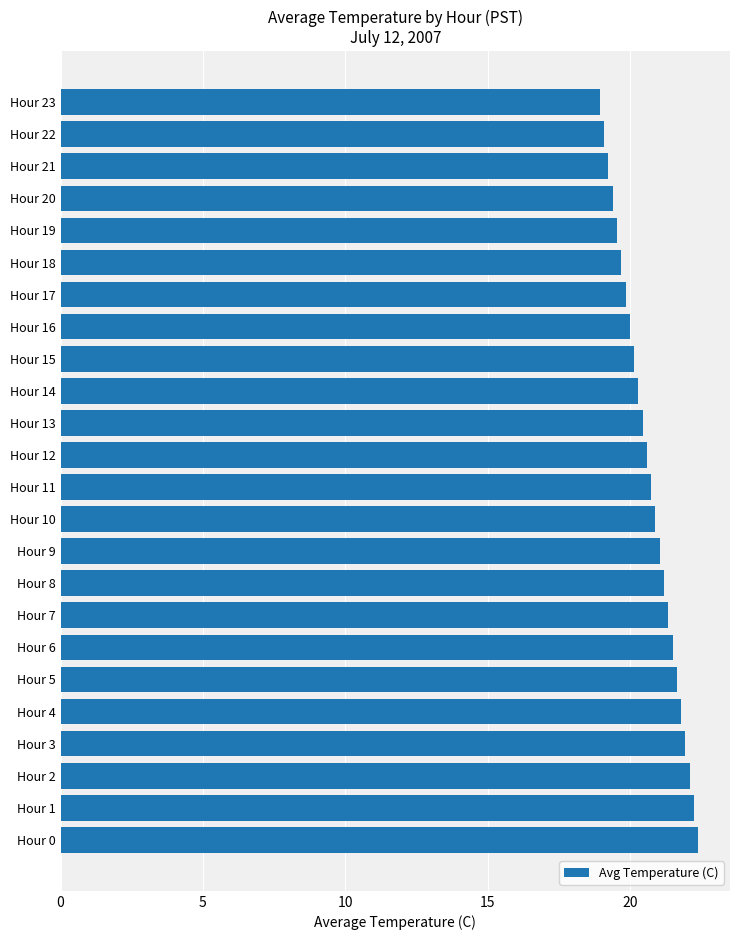

True or false: the data shows 20.9 at Hour 10.

True